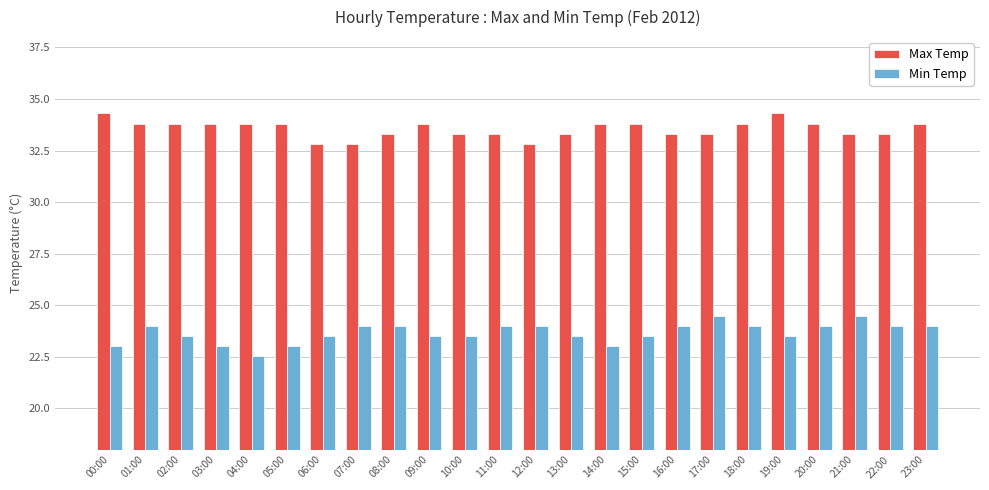

Rank the series at 15:00 from lowest to highest value.

Min Temp, Max Temp